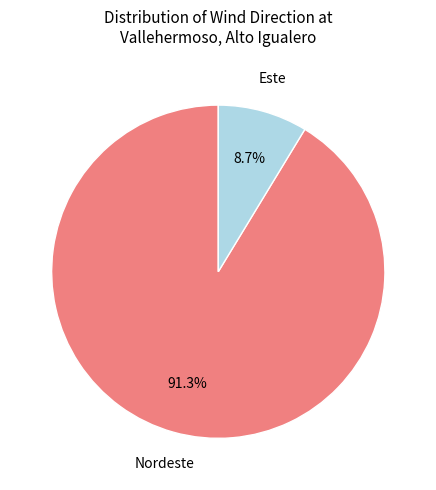

Is there any slice that represents more than half of the pie?

Yes